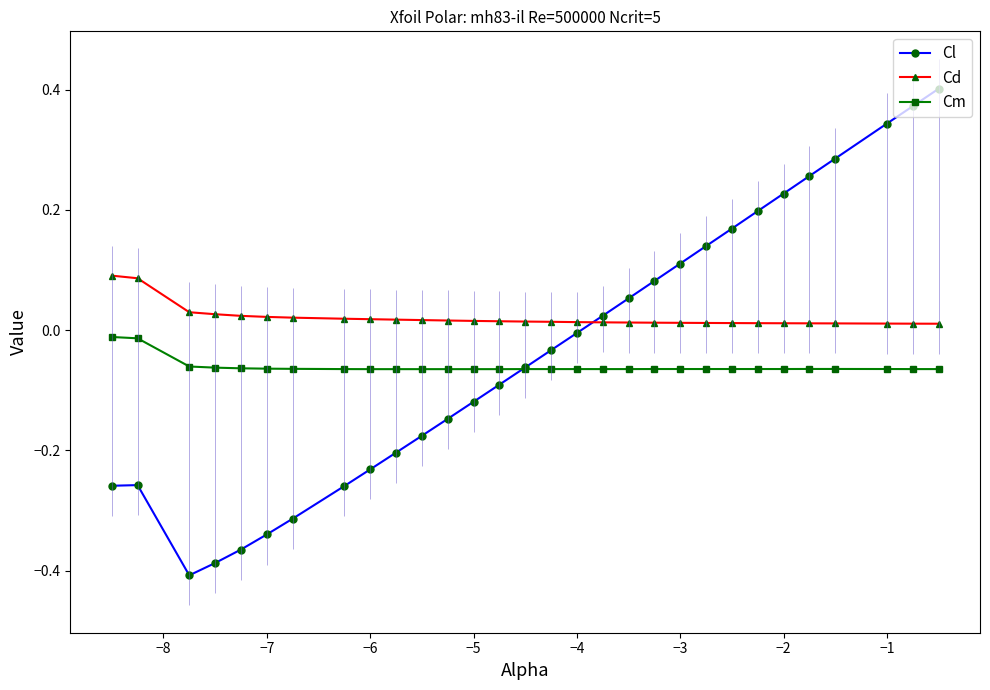

How many Cd values are between 0 and 1?

30